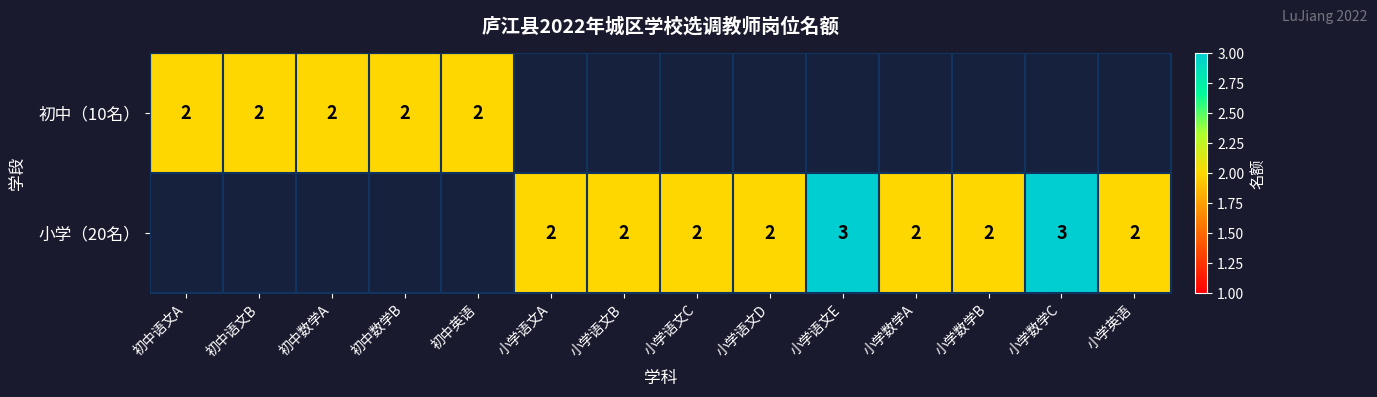

True or false: 小学（20名） has a value of 1 at 小学语文B.

False